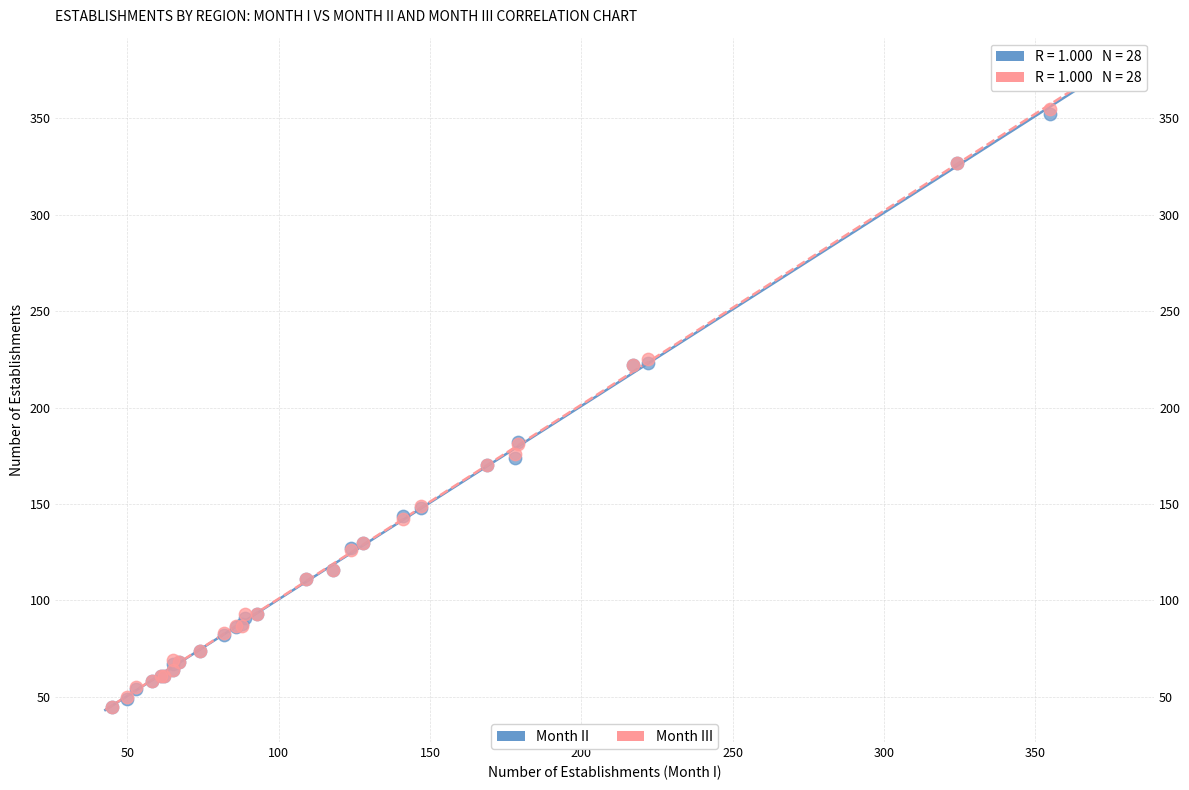

What are all the series names shown in the legend?

Month II, Month III